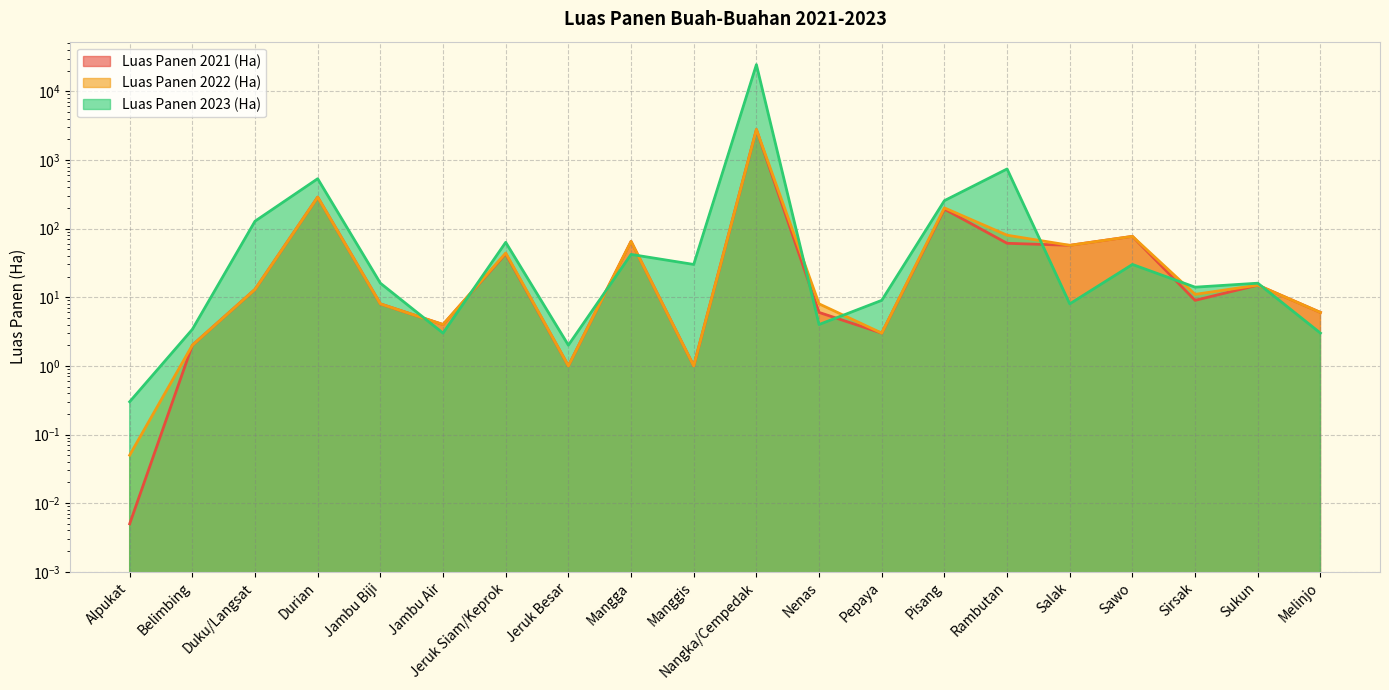

What is the maximum value for Luas Panen 2023 (Ha)?

24429.0